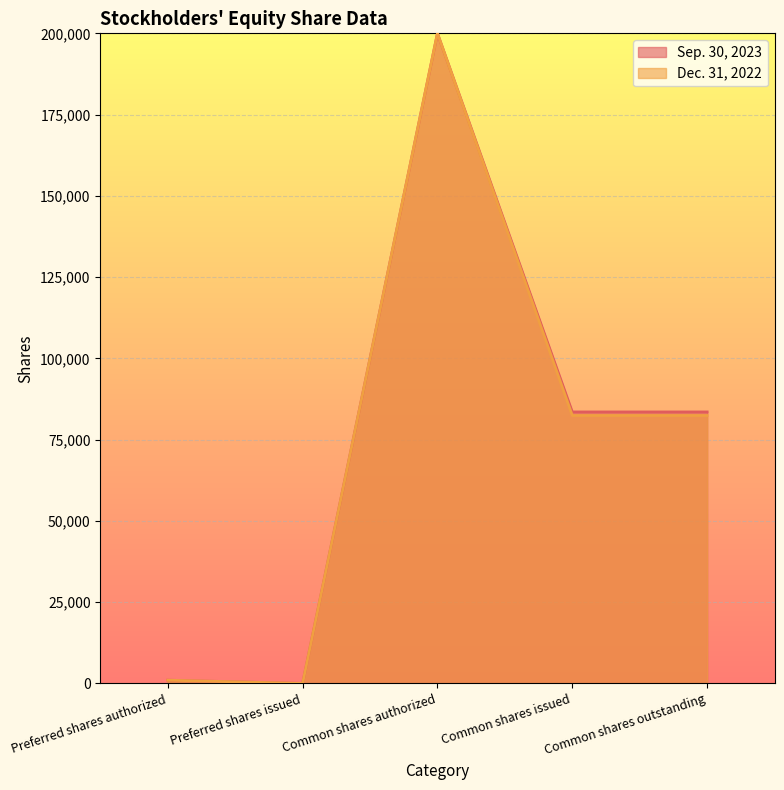

What is the difference between the highest and lowest values at Common shares outstanding?

1087